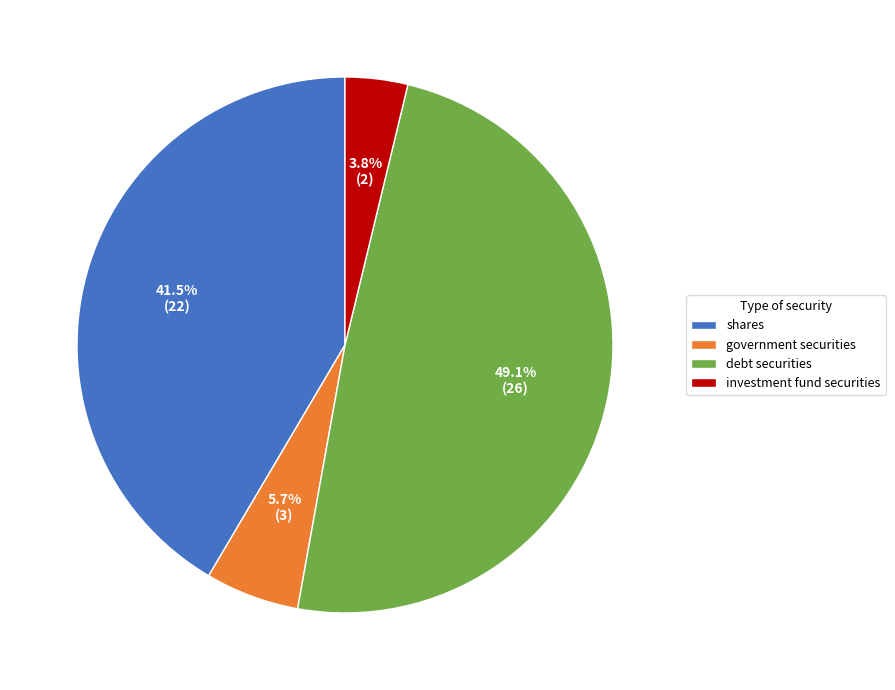

What is the smallest slice in the pie chart?

investment fund securities